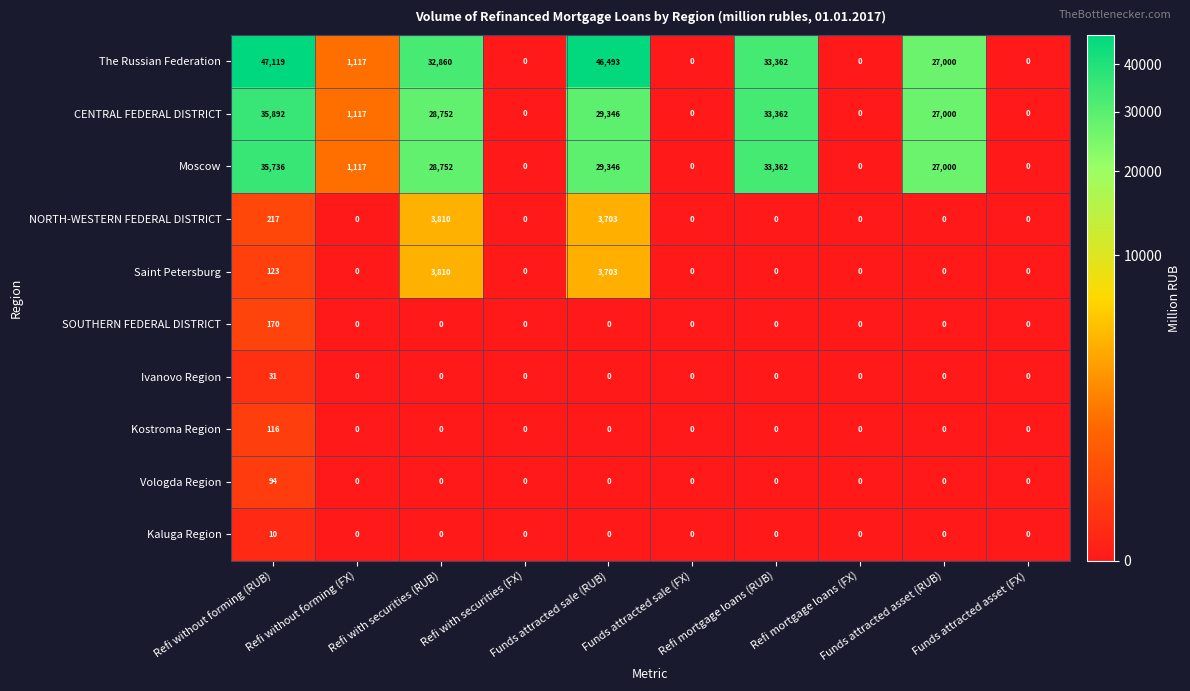

Which series has the widest spread of values?

The Russian Federation